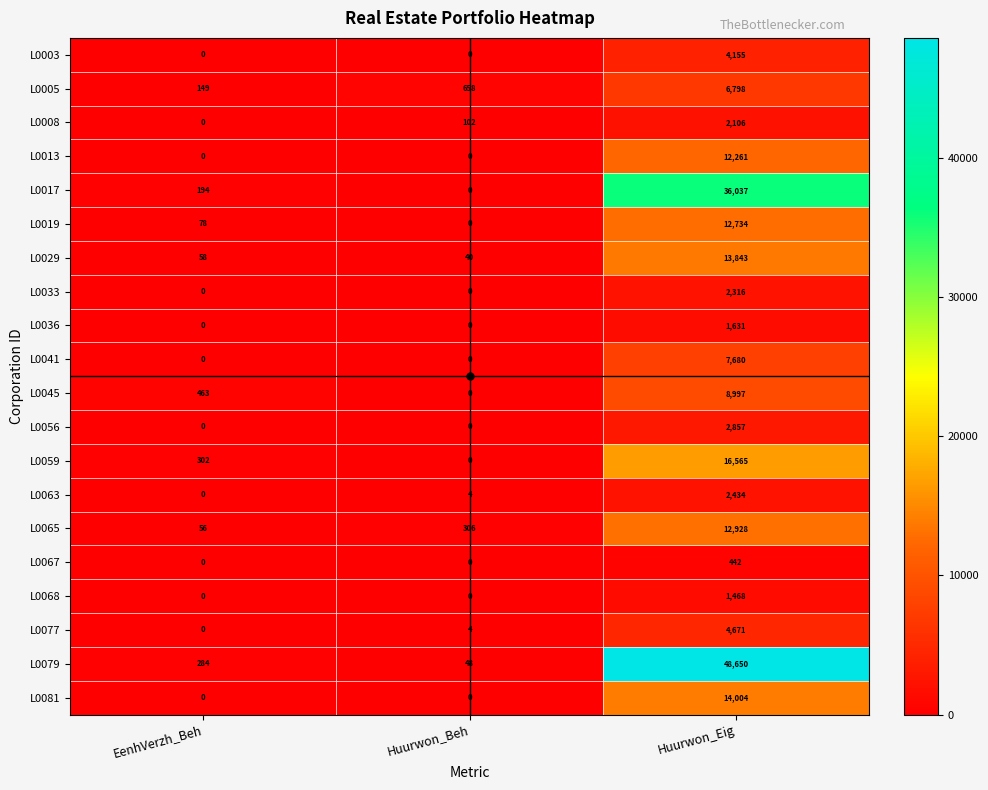

What is the average value of the L0003 series?

1385